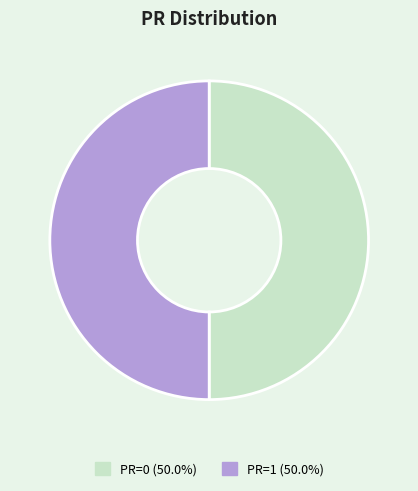

Do PR=1 and PR=0 together represent more than half of the pie?

Yes